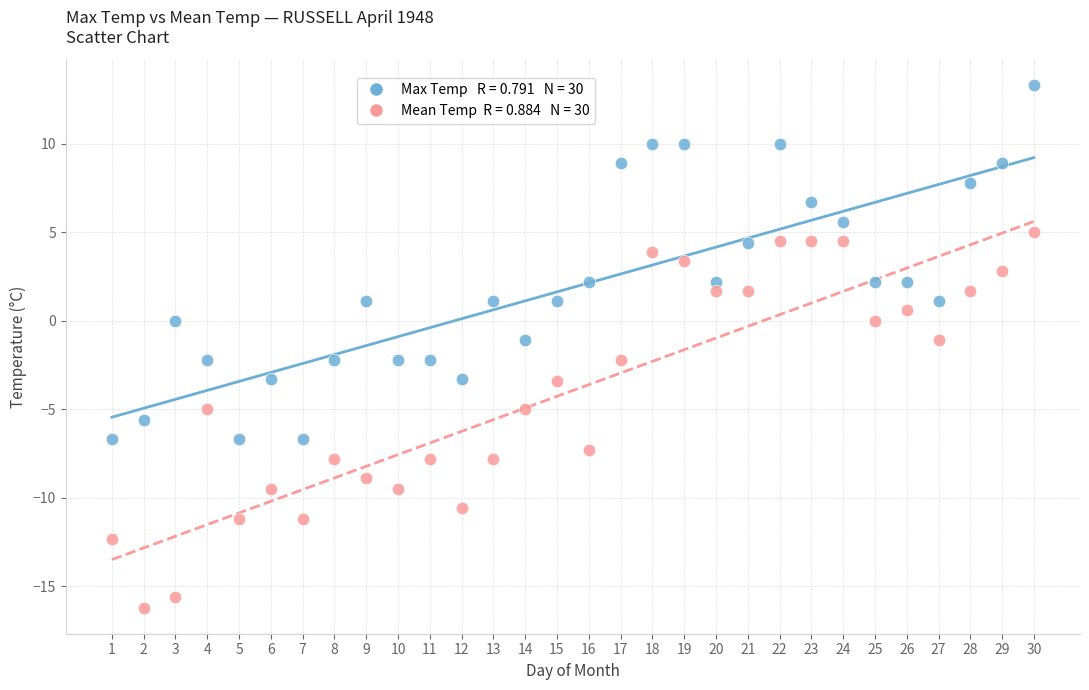

Across all data points, what is the range of Y values (max minus min)?

29.5